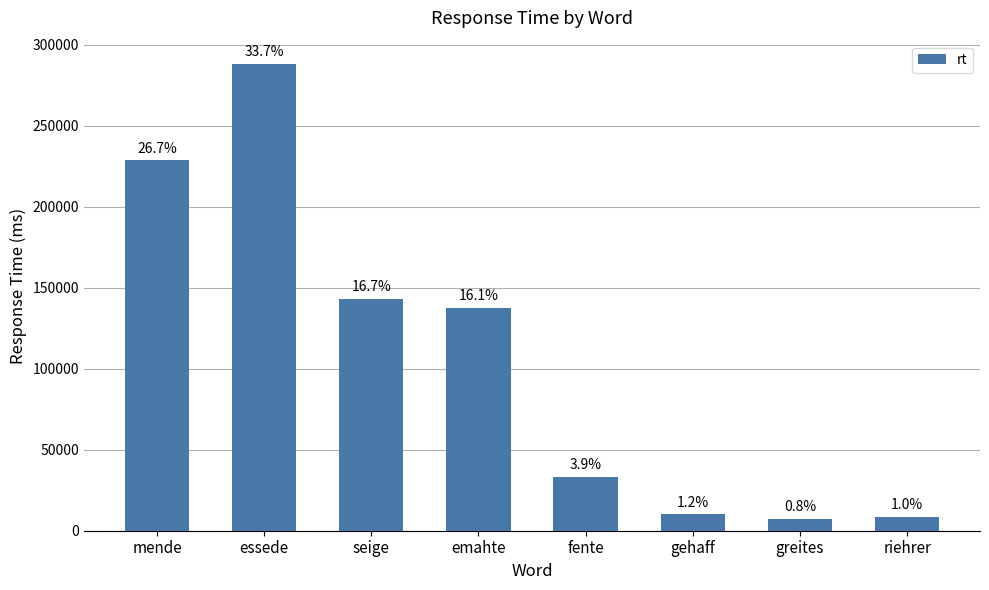

Where is the data nearest to the value 147619?

seige